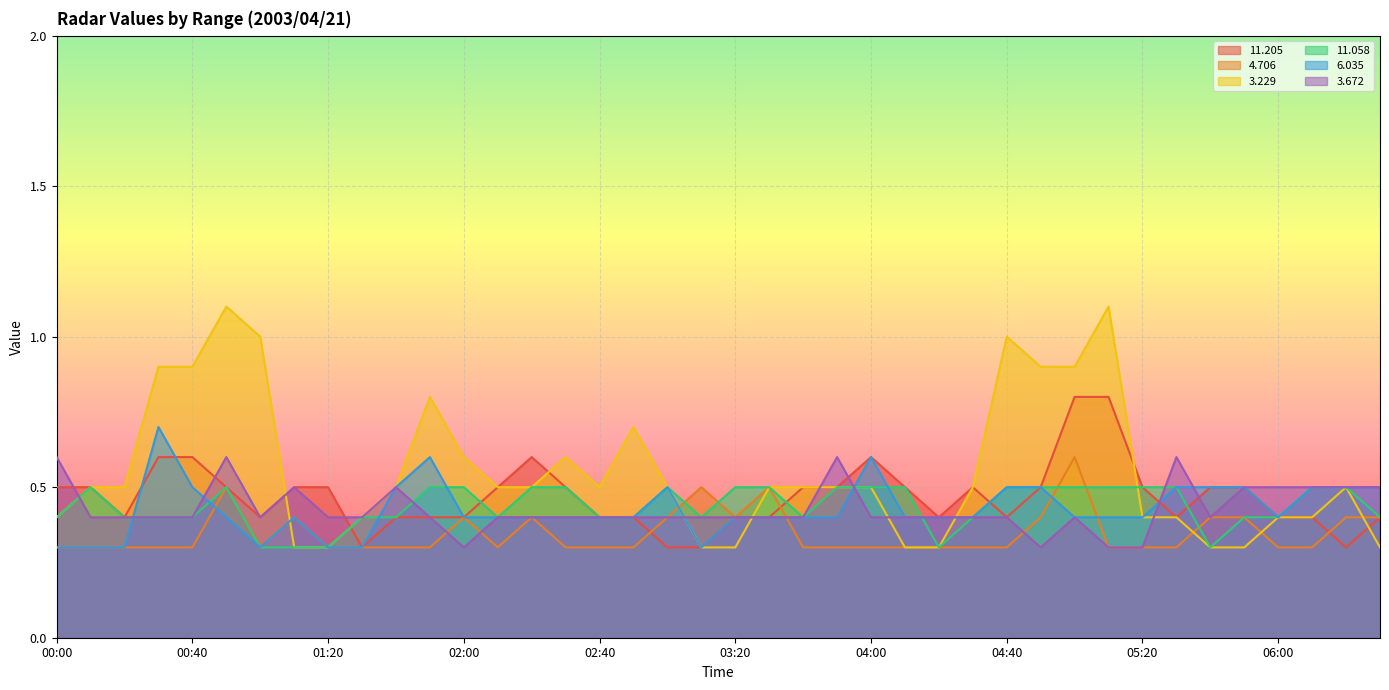

List the labels in order of   6.035 value, largest first.

00:30, 01:50, 04:00, 00:40, 01:40, 03:00, 04:40, 04:50, 05:30, 05:40, 05:50, 06:10, 06:20, 06:30, 00:50, 01:10, 02:00, 02:10, 02:20, 02:30, 02:40, 02:50, 03:20, 03:30, 03:40, 03:50, 04:10, 04:20, 04:30, 05:00, 05:10, 05:20, 06:00, 00:00, 00:10, 00:20, 01:00, 01:20, 01:30, 03:10